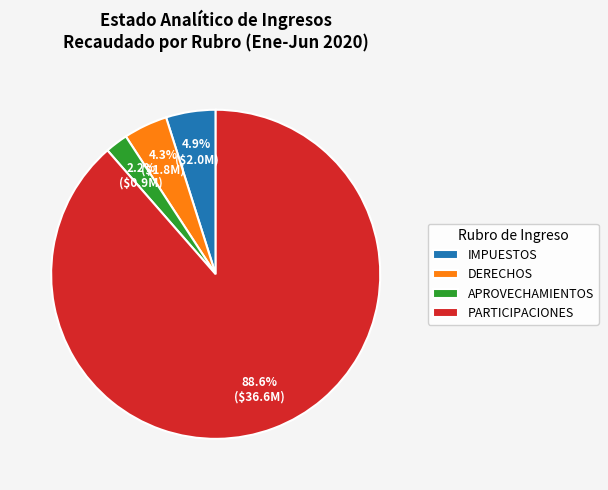

How many segments does this pie chart have?

4